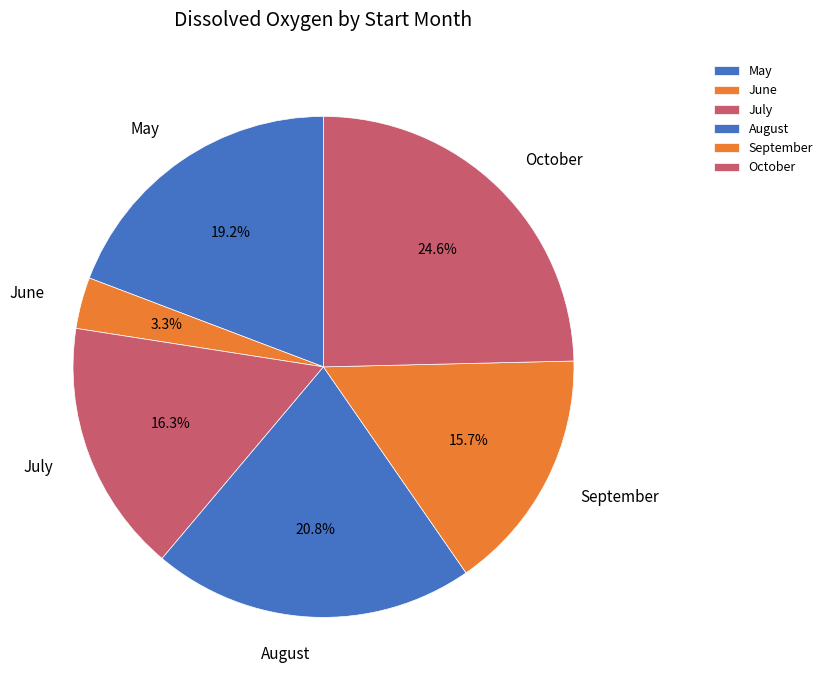

Approximately how many times larger is the value at July compared to June?

4.9